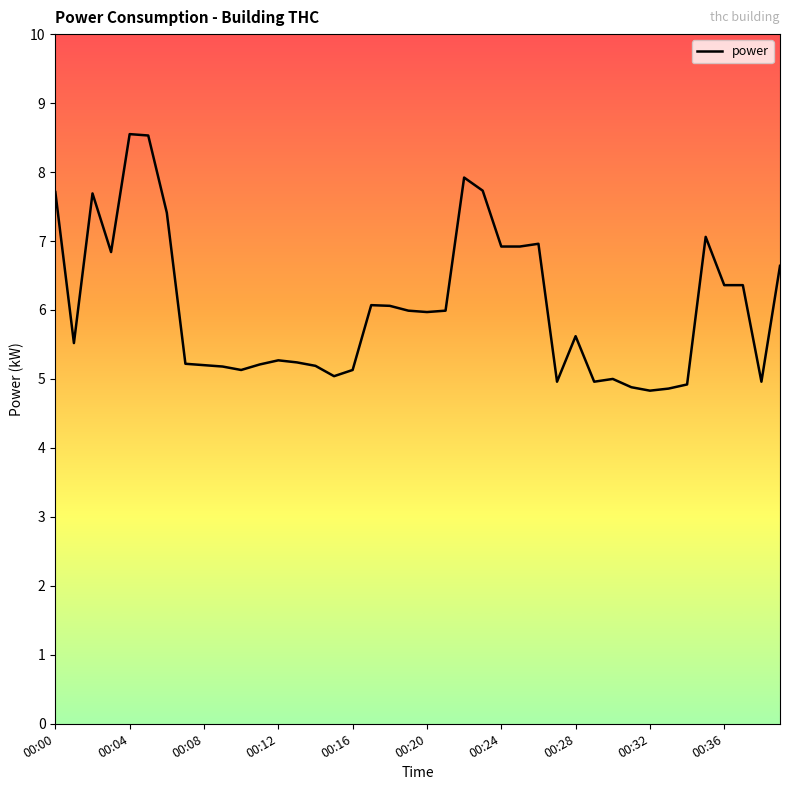

What is the maximum value shown in the chart?

8.6